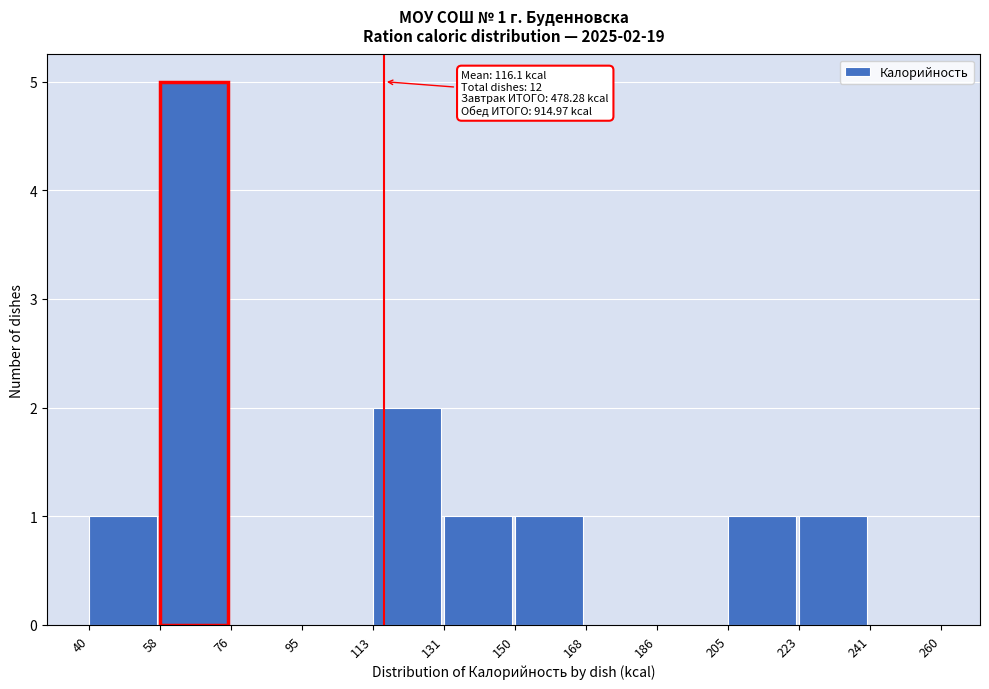

Over which range of the x-axis is the bar tallest?

58 to 76